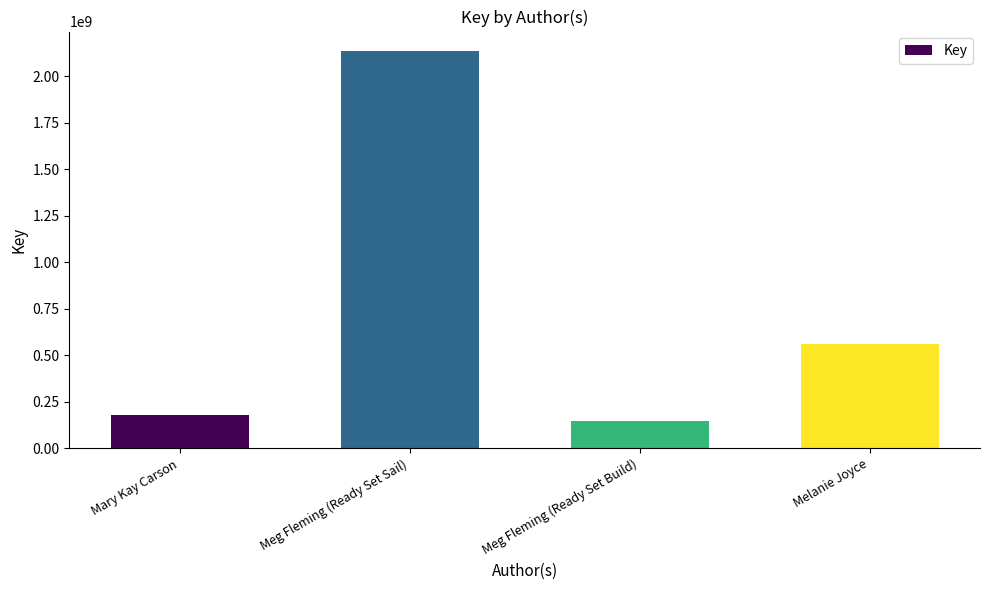

Approximately how many times larger is the value at Mary Kay Carson compared to Meg Fleming (Ready Set Sail)?

0.1